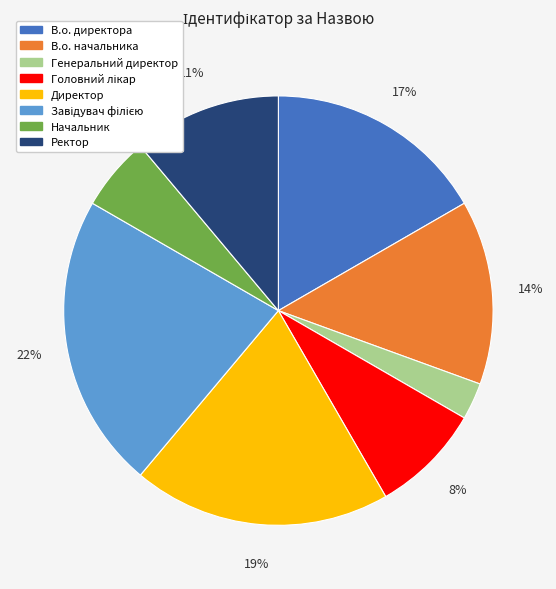

Does В.о. директора account for over 50% of the chart?

No